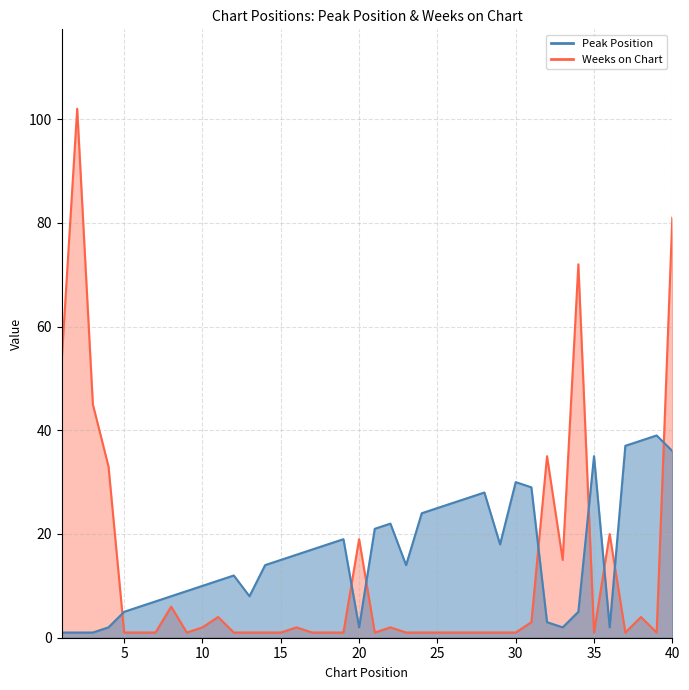

Which has a higher value, 29 or 21?

21